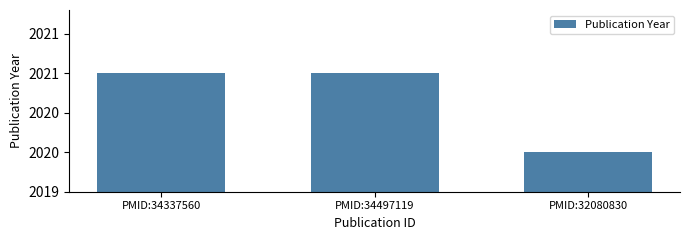

The chart shows a value of 2020 at PMID:32080830. True or false?

True